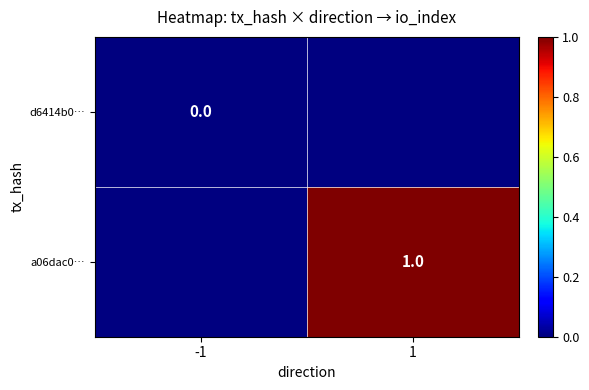

Count the number of categories in the chart.

2